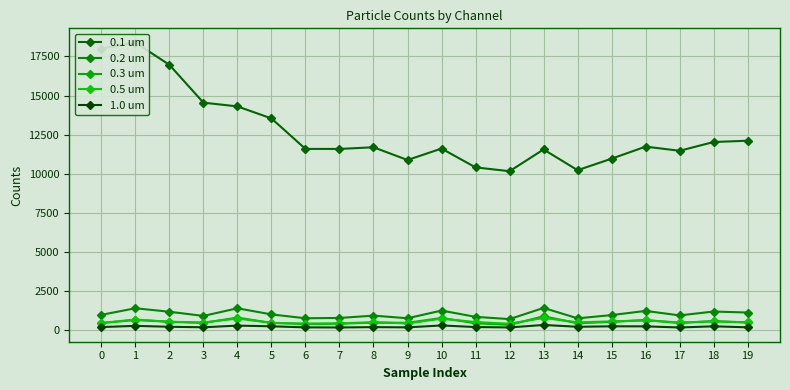

Reading left to right, transcribe all the data shown in this chart.

0.1 um: 0=18008	1=18387	2=16964	3=14544	4=14304	5=13535	6=11585	7=11582	8=11690	9=10874	10=11606	11=10402	12=10157	13=11549	14=10222	15=10960	16=11730	17=11465	18=12026	19=12108
0.2 um: 0=967	1=1390	2=1166	3=899	4=1388	5=996	6=749	7=769	8=917	9=751	10=1241	11=840	12=696	13=1411	14=745	15=953	16=1219	17=933	18=1180	19=1115
0.3 um: 0=442	1=640	2=524	3=451	4=792	5=452	6=379	7=401	8=467	9=458	10=768	11=428	12=327	13=877	14=431	15=518	16=640	17=443	18=570	19=481
0.5 um: 0=448	1=668	2=528	3=477	4=733	5=458	6=409	7=425	8=501	9=416	10=723	11=507	12=400	13=768	14=490	15=550	16=609	17=482	18=546	19=479
1.0 um: 0=186	1=263	2=205	3=172	4=279	5=235	6=167	7=160	8=183	9=167	10=290	11=187	12=162	13=321	14=205	15=234	16=232	17=160	18=234	19=170